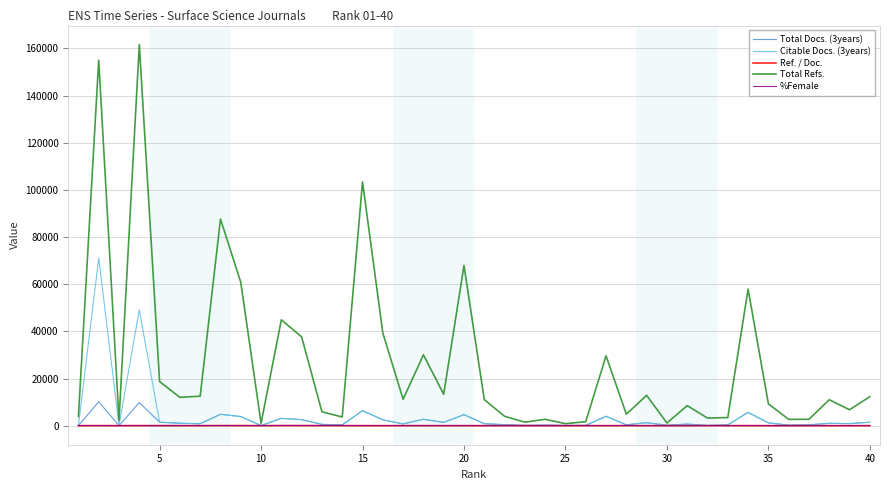

How many categories are shown in the chart?

40